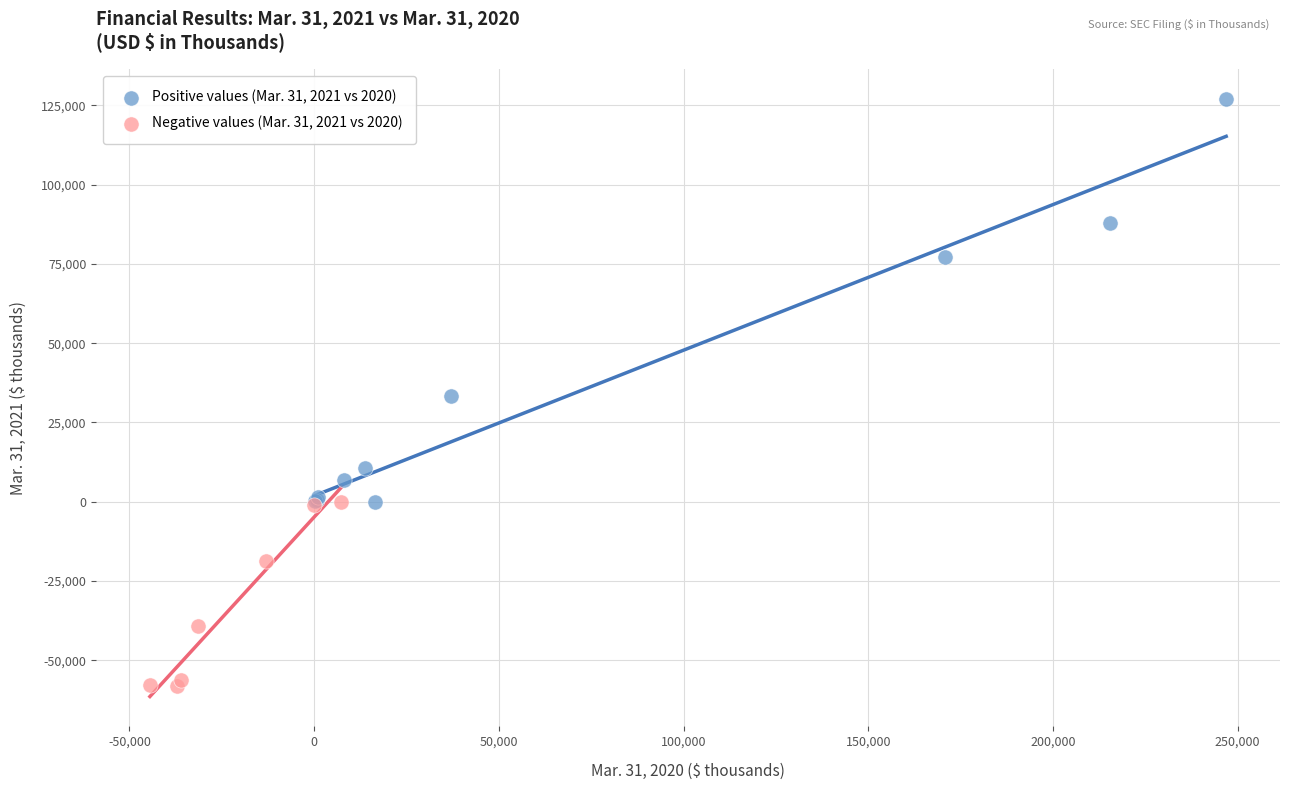

Which series reaches the minimum Y coordinate?

Negative values (Mar. 31, 2021 vs 2020)